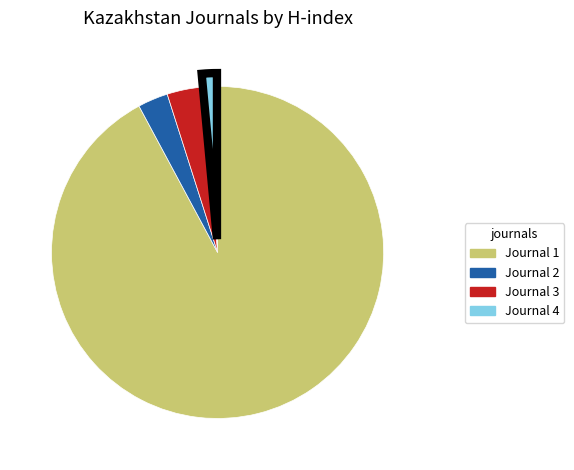

What is the majority slice?

Journal 1